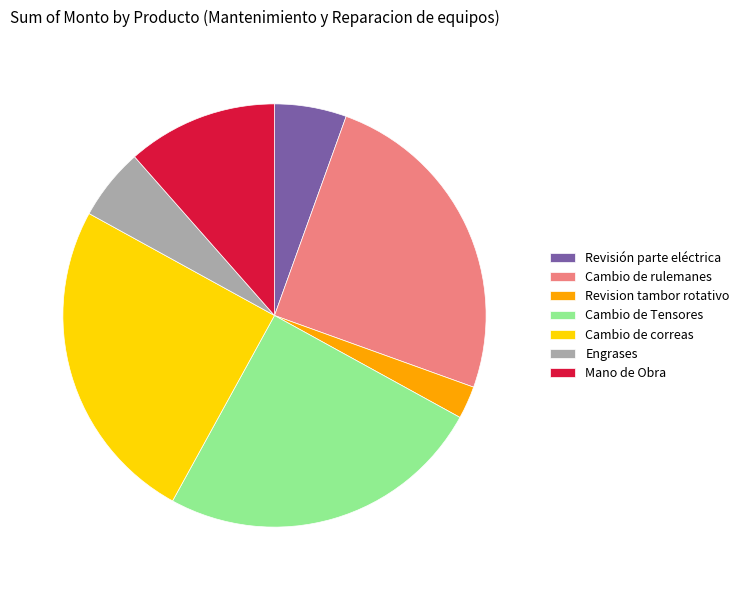

Between Revision tambor rotativo and Mano de Obra, which is larger?

Mano de Obra